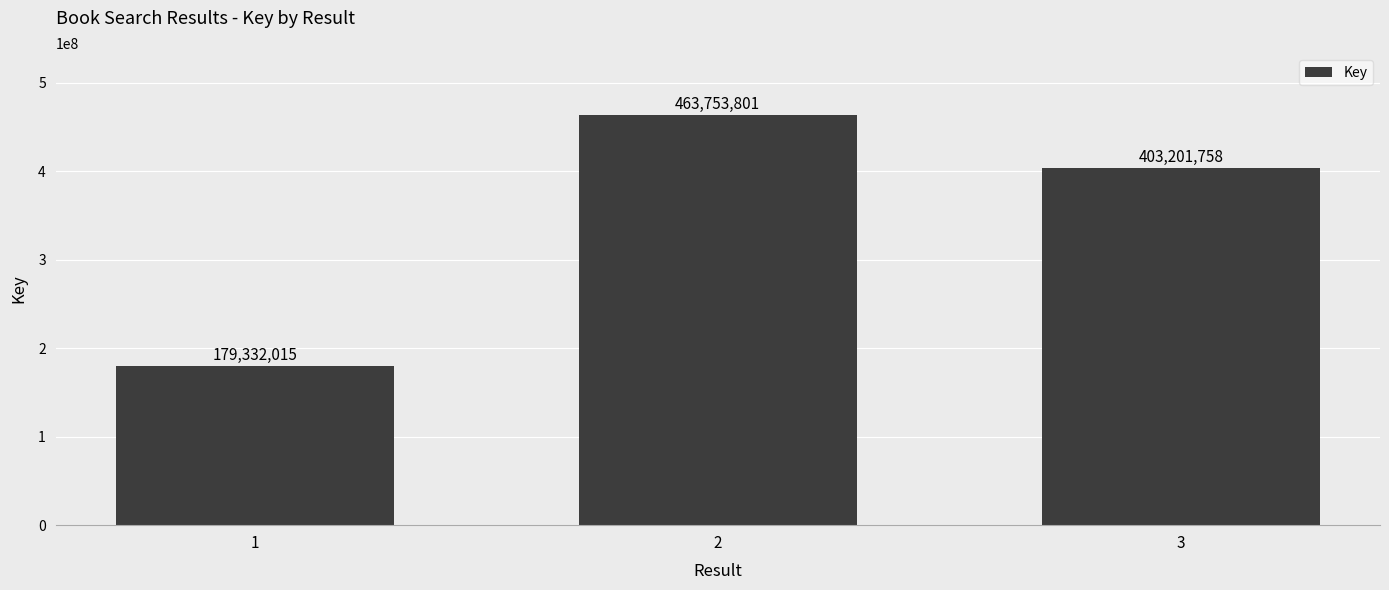

Reading left to right, list all the values displayed in this chart.

1=179332015	2=463753801	3=403201758